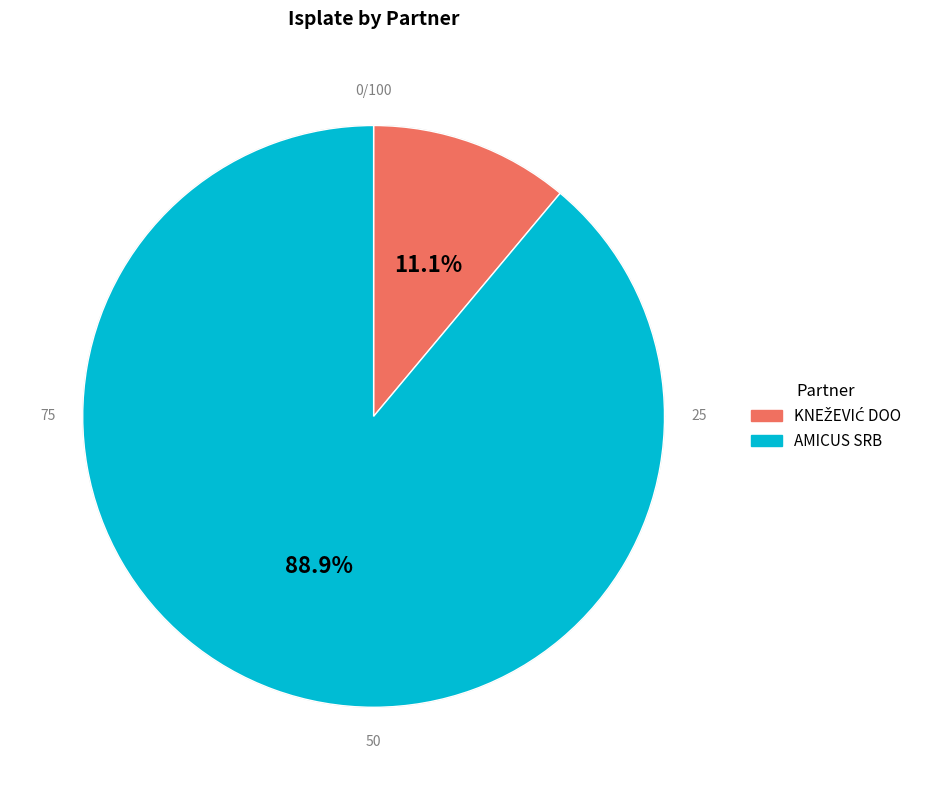

To the nearest percent, what is the difference between the largest and smallest slice percentages?

78%